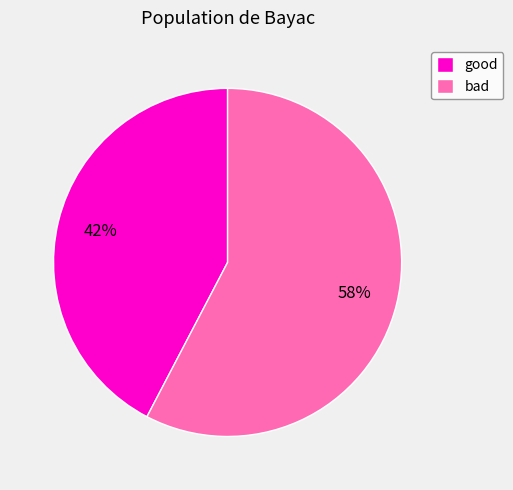

Which category accounts for the majority?

bad